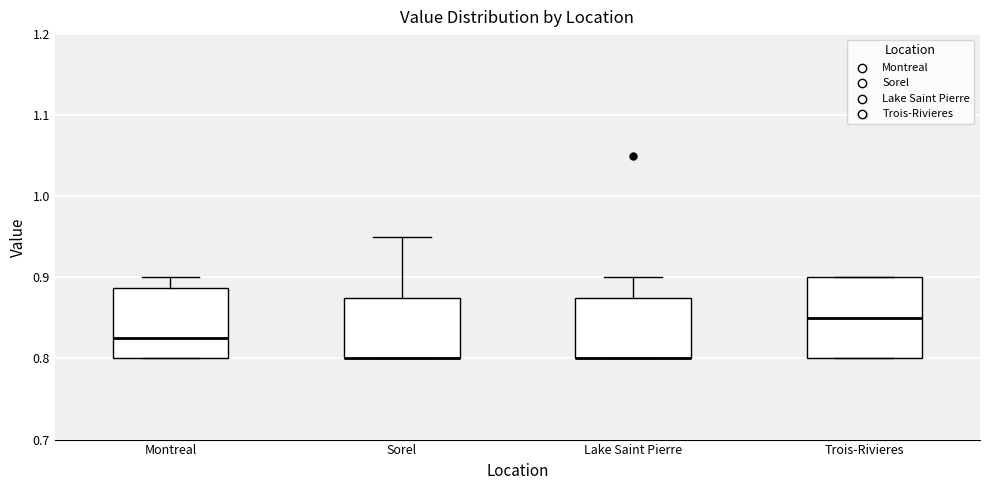

Reading left to right, read every box against the y-axis: the position of its median line, the range the box covers, and the ends of its whiskers. The values are not printed on the chart, so give them approximately, as read against the axis.

Montreal: median 0.83, box 0.80 to 0.89, whiskers 0.80 to 0.90
Sorel: median 0.80 (drawn on the box's lower edge), box 0.80 to 0.88, whiskers 0.80 to 0.95
Lake Saint Pierre: median 0.80 (drawn on the box's lower edge), box 0.80 to 0.88, whiskers 0.80 to 0.90
Trois-Rivieres: median 0.85, box 0.80 to 0.90, whiskers 0.80 to 0.90